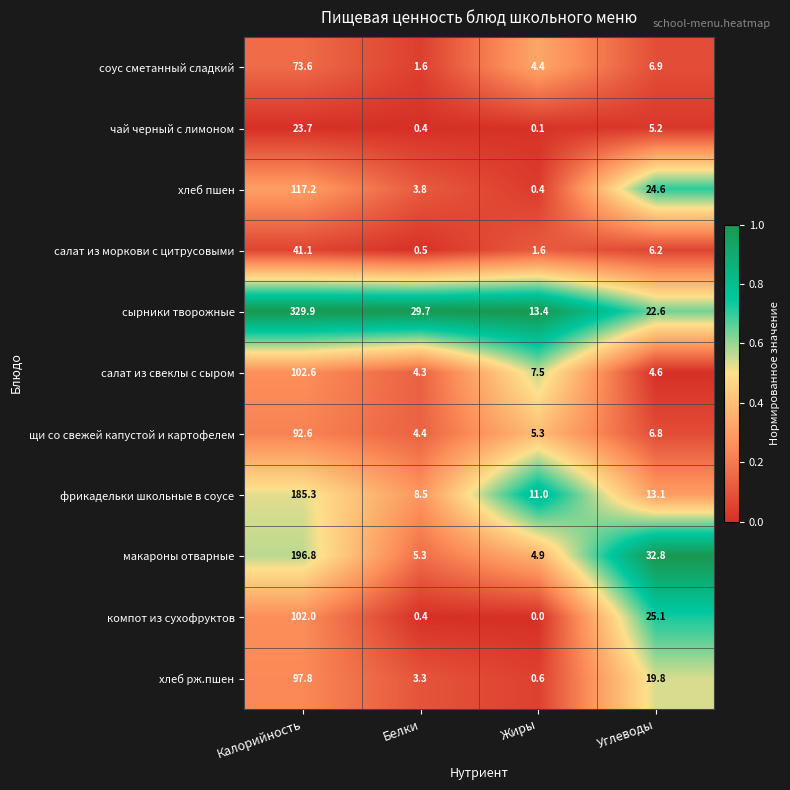

Which label corresponds to the largest value in the chart?

Калорийность